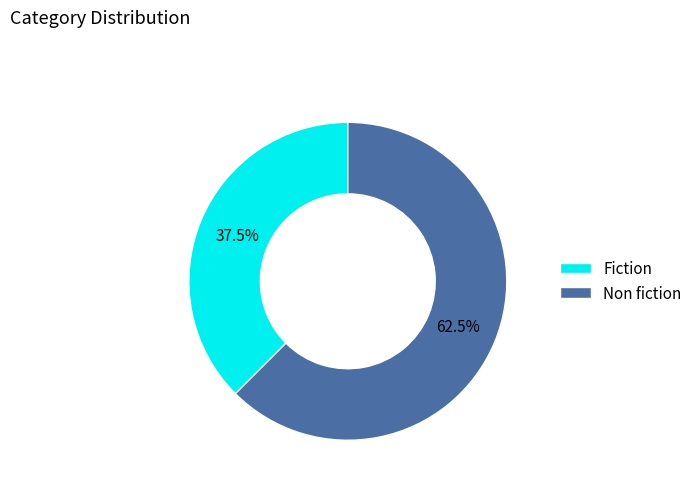

To the nearest percent, what is the difference between the largest and smallest slice percentages?

25%